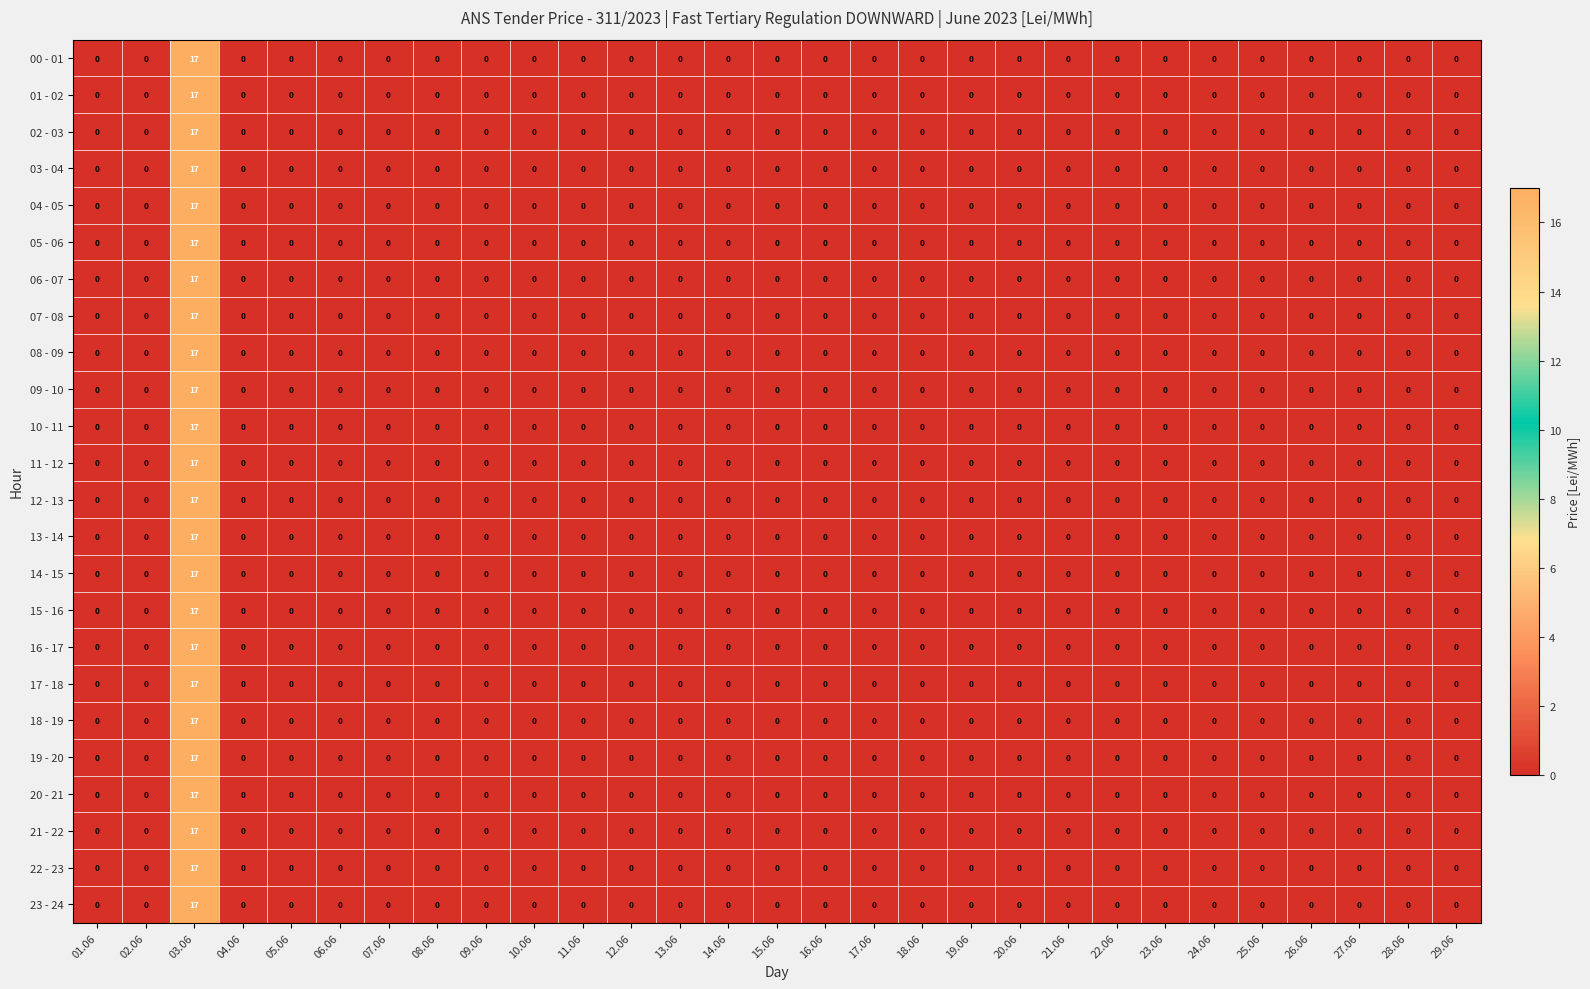

The value of 07 - 08 at 21.06 is 0. True or false?

True